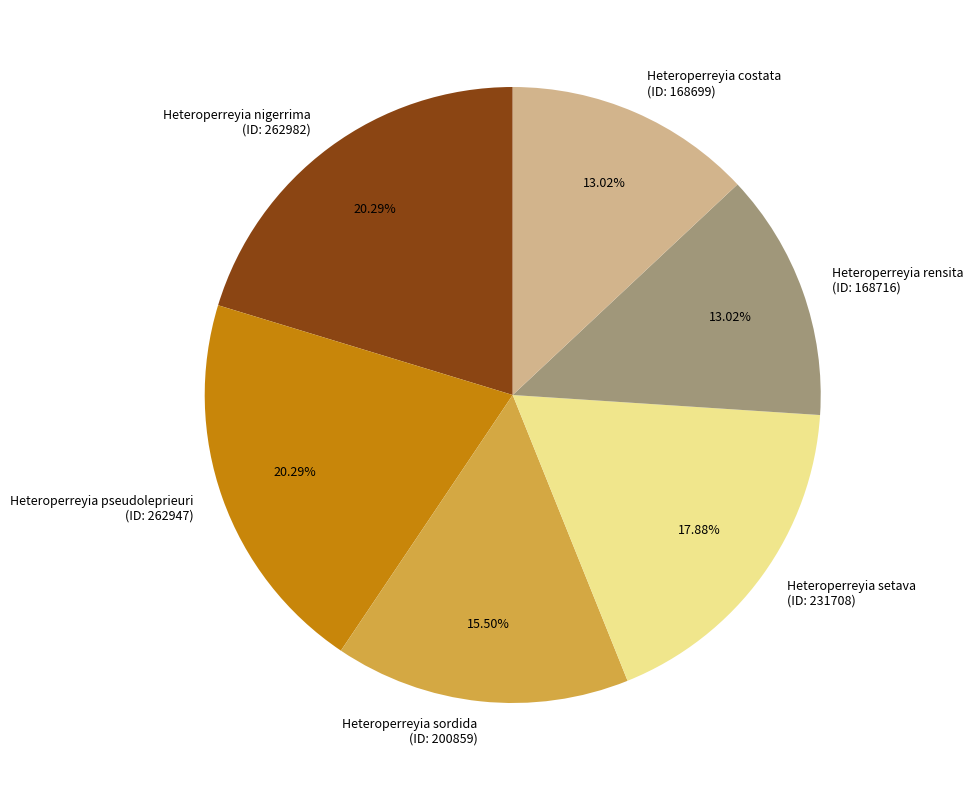

What is the ratio of the value at Heteroperreyia nigerrima (ID: 262982) to the value at Heteroperreyia pseudoleprieuri (ID: 262947)?

1.0